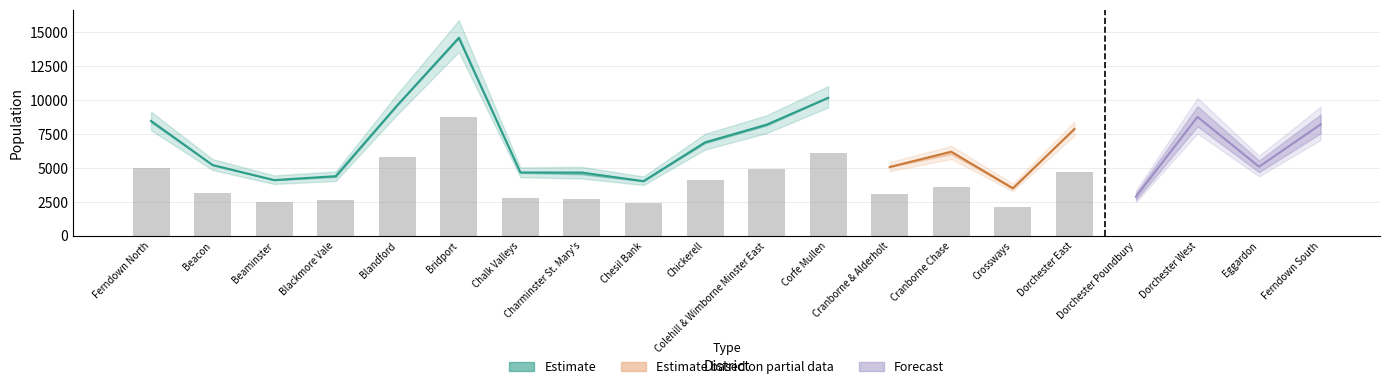

Are the bars grouped side by side (vs. stacked)?

Yes